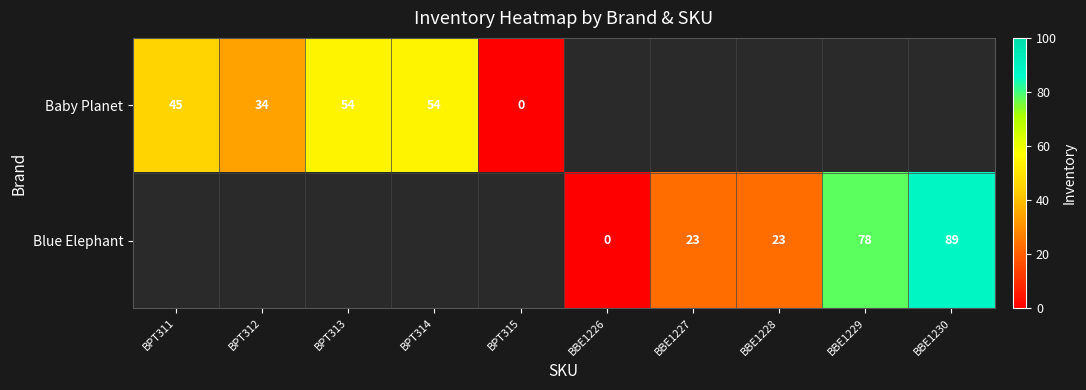

The Baby Planet series shows 63 at BPT311. True or false?

False